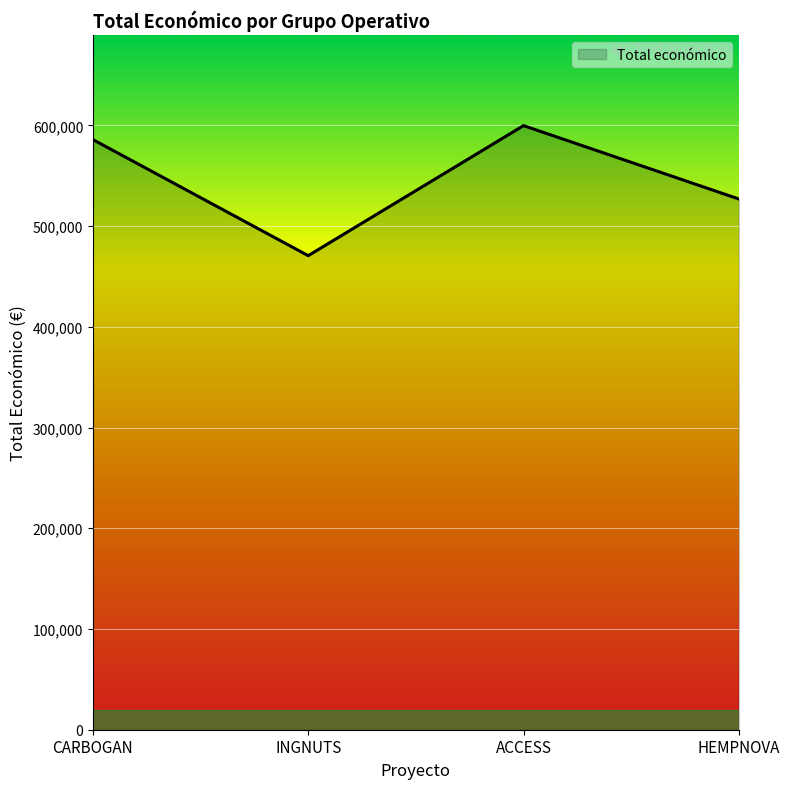

What is the difference between the maximum and minimum values?

129104